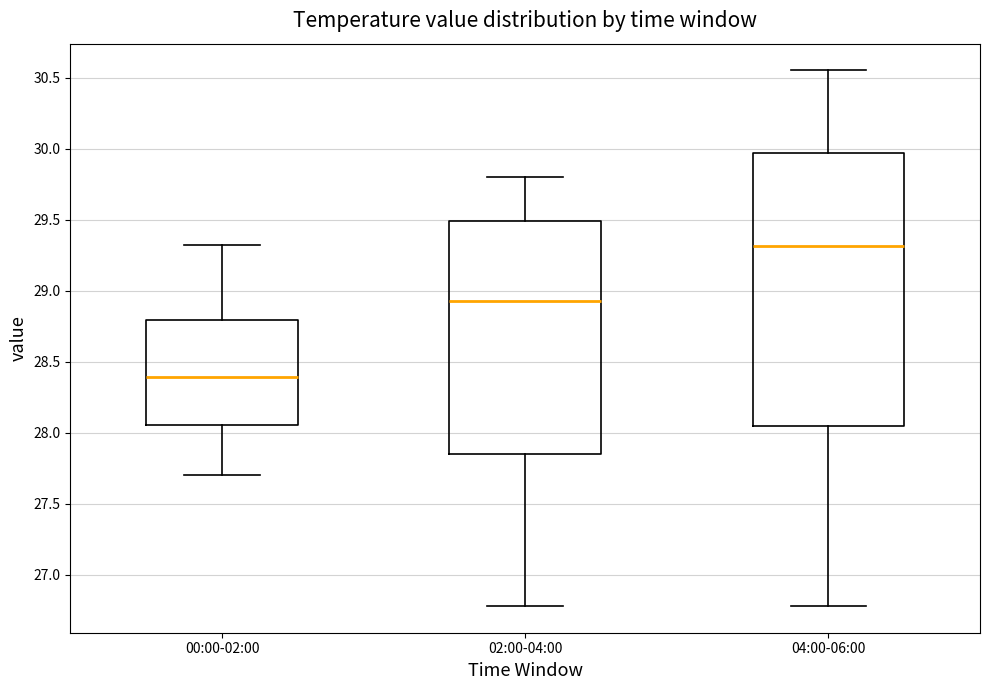

Reading left to right, read every box against the y-axis: the position of its median line, the range the box covers, and the ends of its whiskers. The values are not printed on the chart, so give them approximately, as read against the axis.

00:00-02:00: median 28.40, box 28.05 to 28.80, whiskers 27.70 to 29.30
02:00-04:00: median 28.95, box 27.85 to 29.50, whiskers 26.80 to 29.80
04:00-06:00: median 29.30, box 28.05 to 29.95, whiskers 26.80 to 30.55